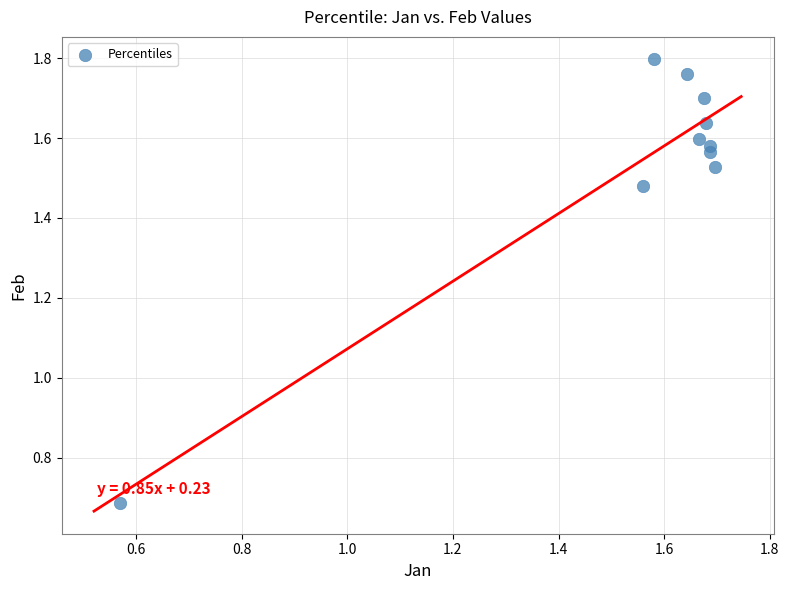

What is the range of X values (max minus min)?

1.1